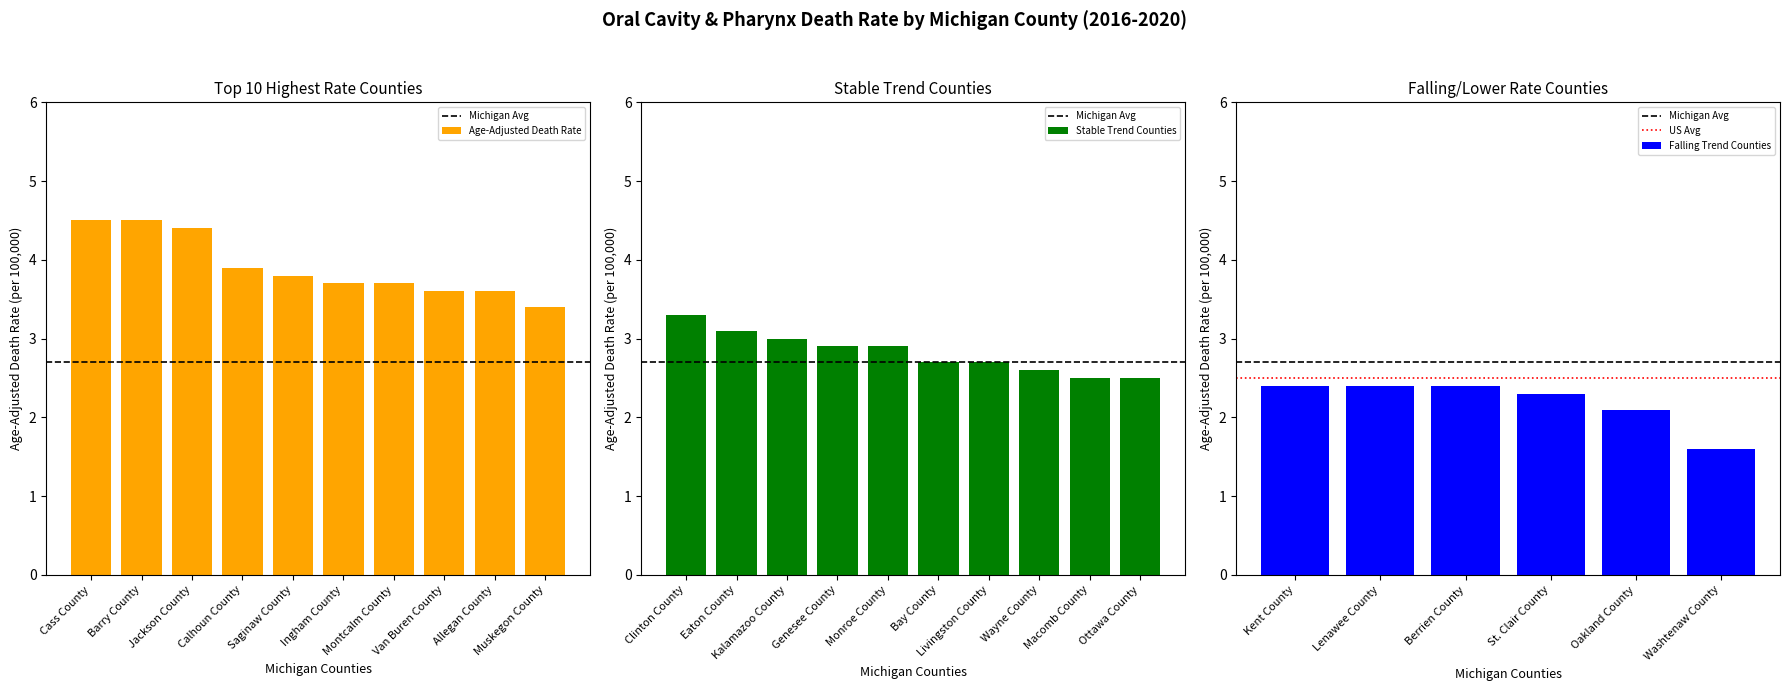

Approximately how many times larger is the value at Montcalm County compared to Cass County?

0.8